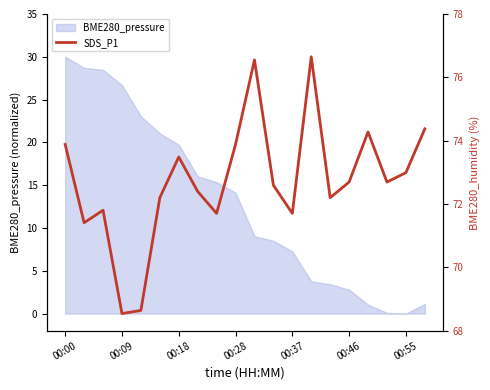

Reading left to right, what are all the values shown in this chart?

19.8	10.6	12.1	0.0	0.4	13.5	18.3	14.3	11.7	19.8	29.6	15.0	11.7	30.0	13.5	15.4	21.2	15.4	16.5	21.6